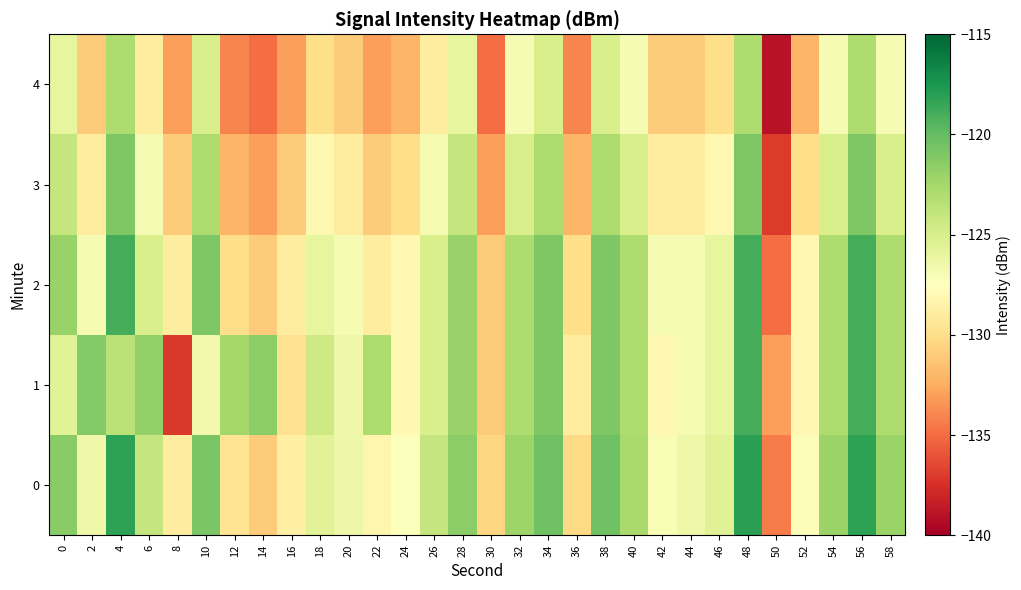

Rank the series by their maximum value, from lowest to highest.

4, 3, 1, 2, 0